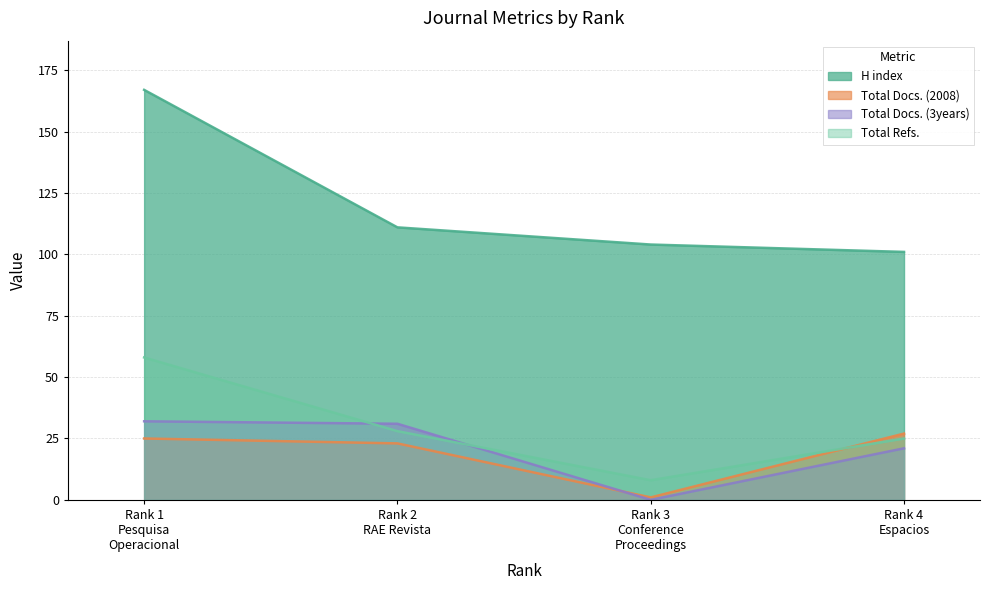

True or false: Total Docs. (2008) and Total Refs. intersect in this chart.

True